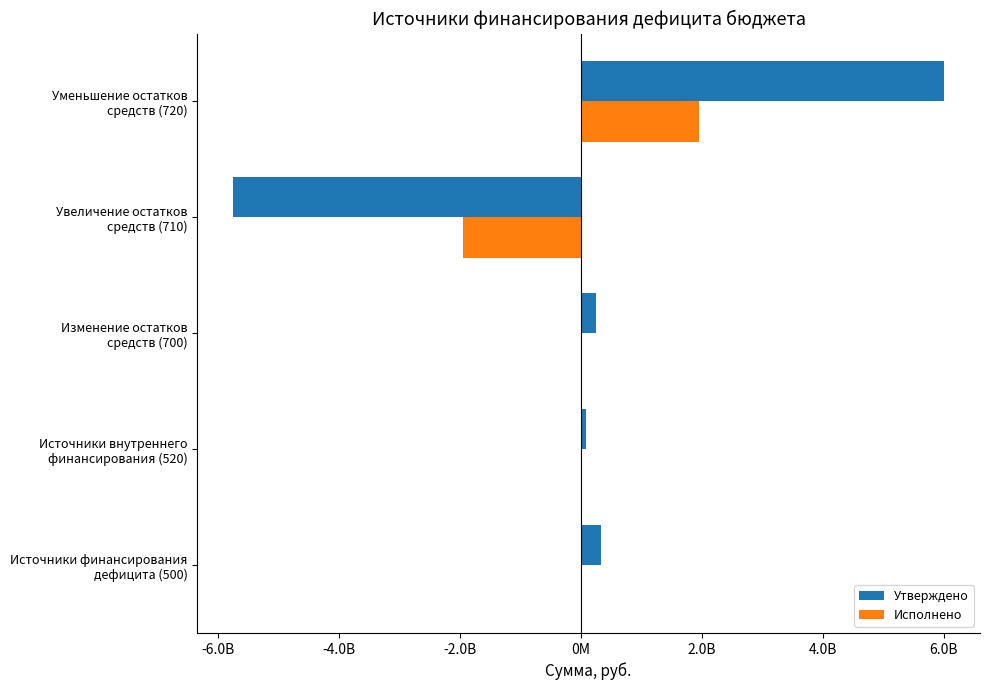

What are all the series names shown in the legend?

Утверждено, Исполнено